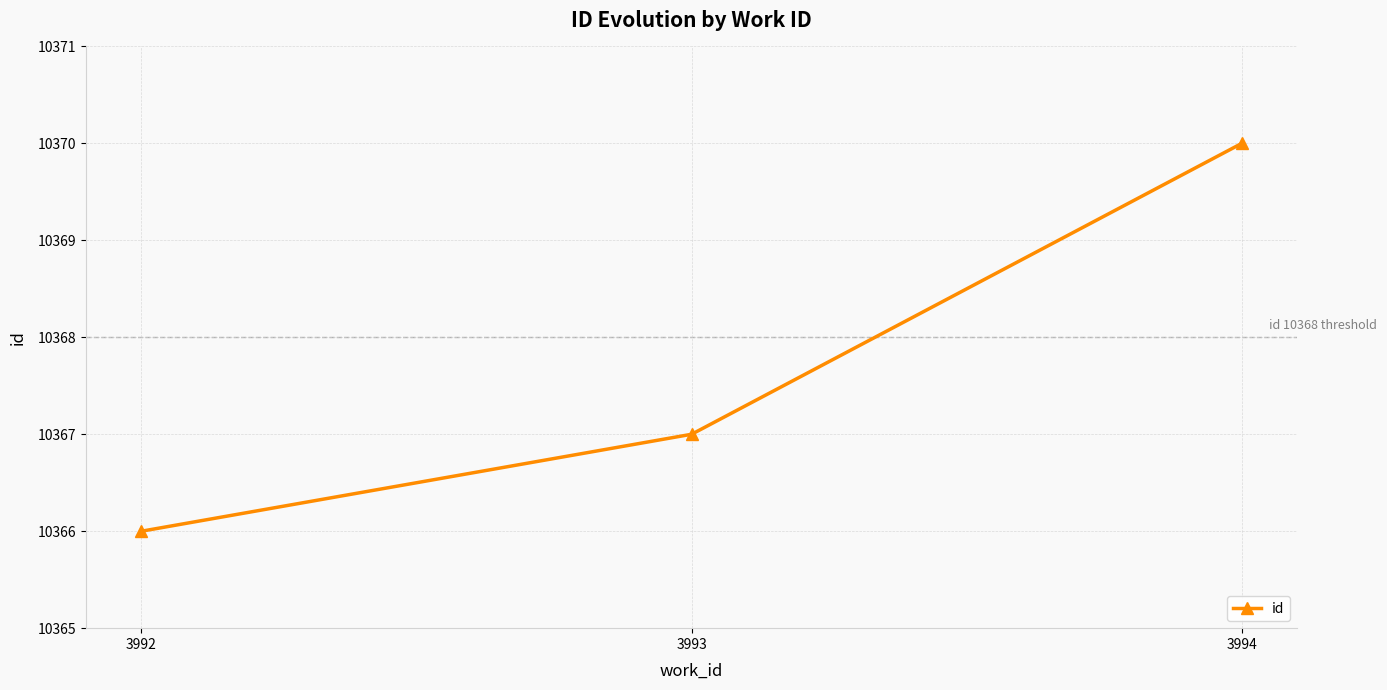

Count the values in the range 10366 to 10370.

3